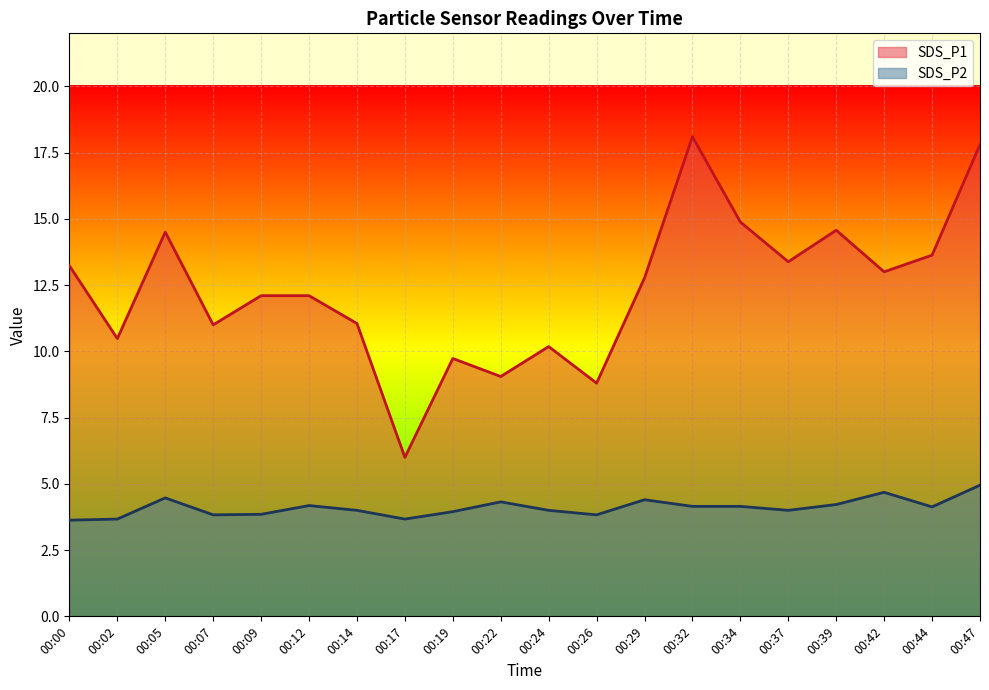

Where is the first local minimum for SDS_P1?

00:02